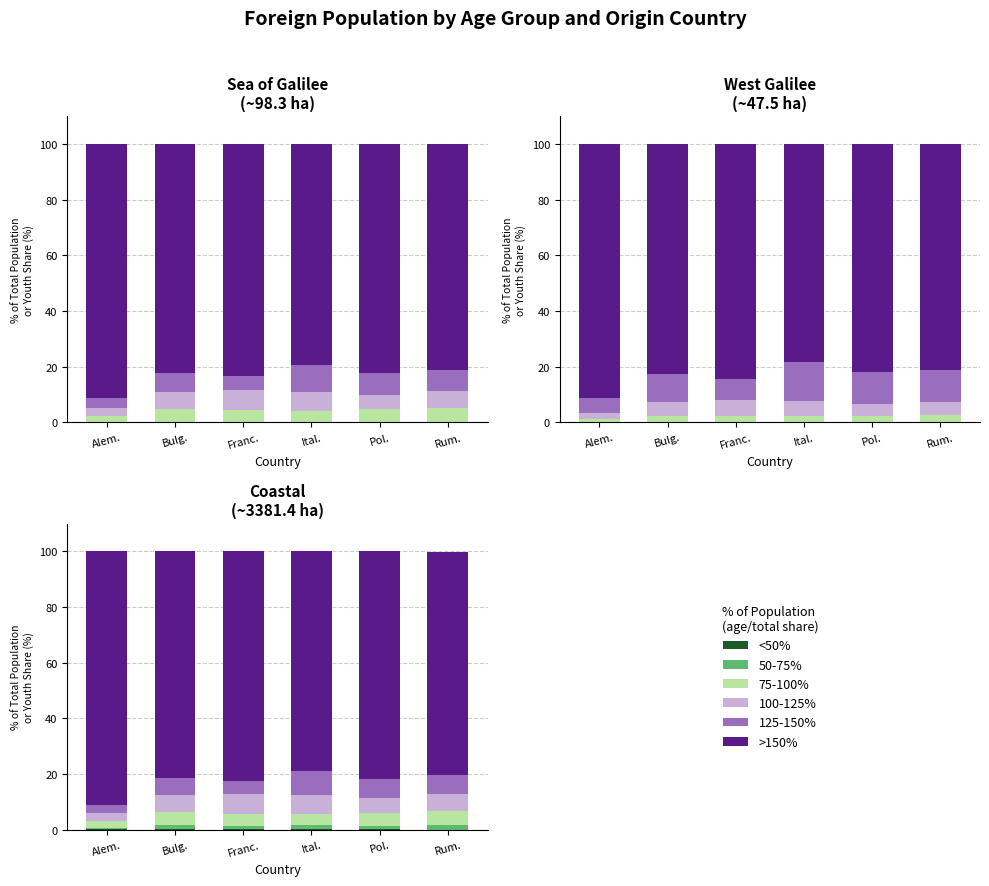

What is the label of the 6th bar from the right?

Alem.